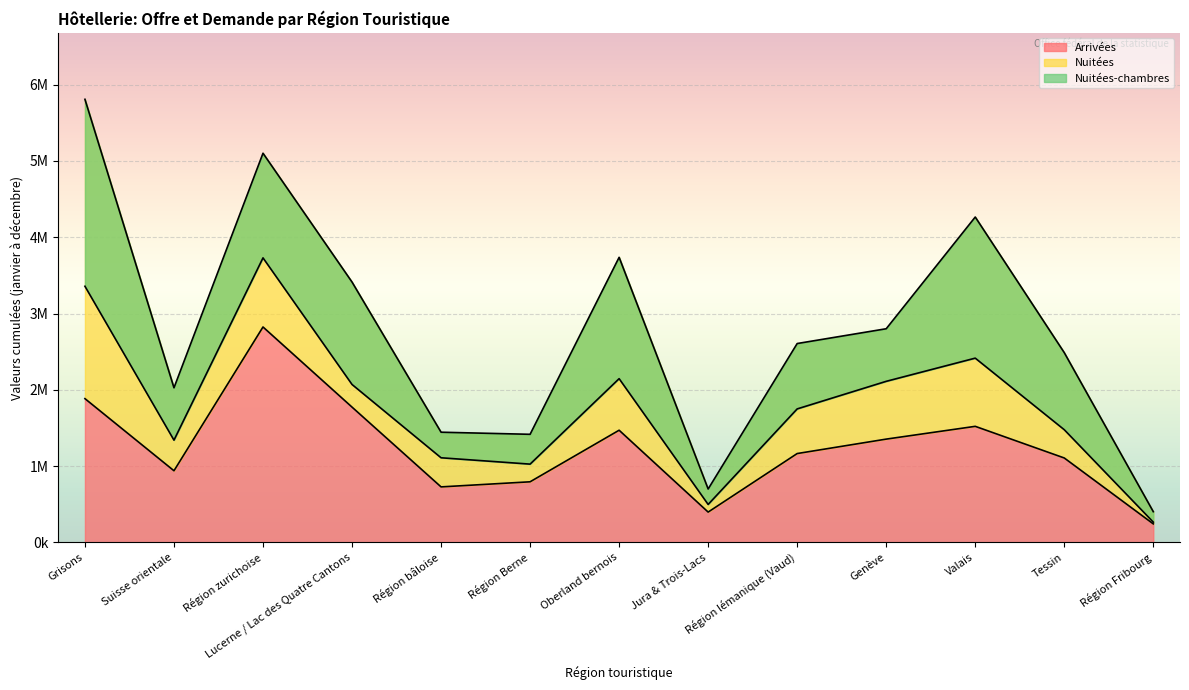

What is the spread (max minus min) of values at Valais?

2743089